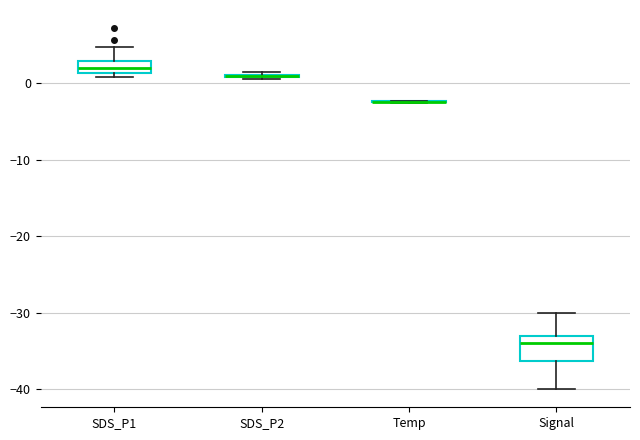

Reading left to right, transcribe this box plot: for each box, give where its median line is, the range the box spans, and where its two whiskers end, as read against the y-axis. The values are not printed on the chart, so give them approximately, as read against the axis.

SDS_P1: median 2, box 1 to 3, whiskers 1 (just below the box's lower edge) to 5
SDS_P2: box collapsed to a line at 1, whiskers 1 to 1
Temp: box collapsed to a line at -2, whiskers -3 to -2
Signal: median -34, box -36 to -33, whiskers -40 to -30